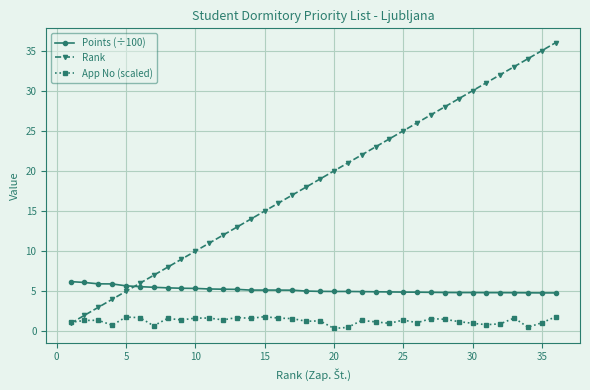

What is the smallest value displayed?

0.4